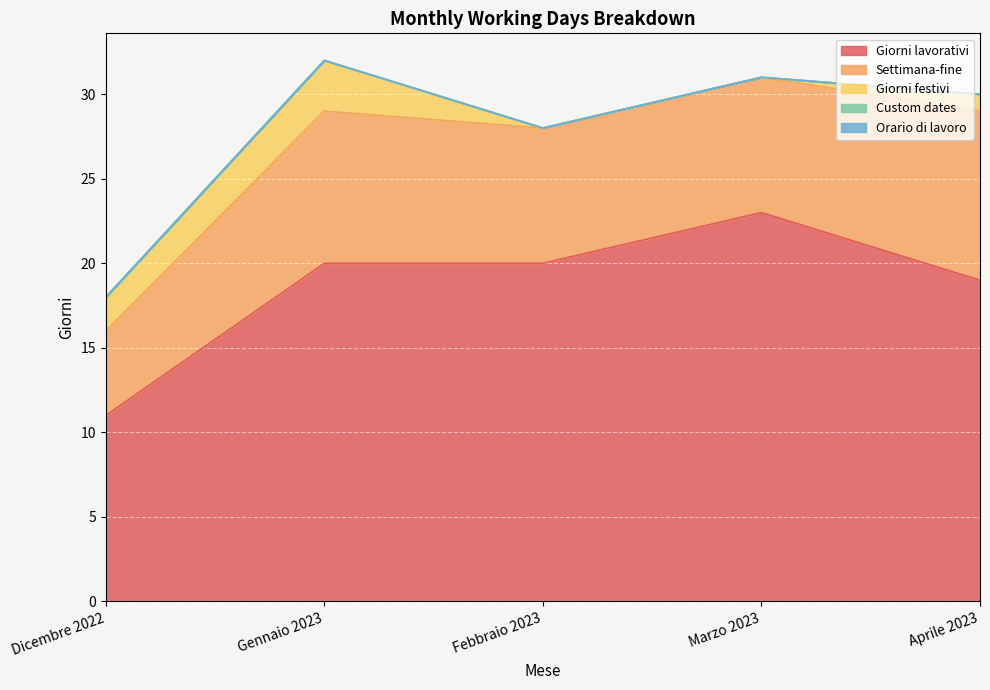

True or false: Giorni festivi and Settimana-fine cross at least once.

False